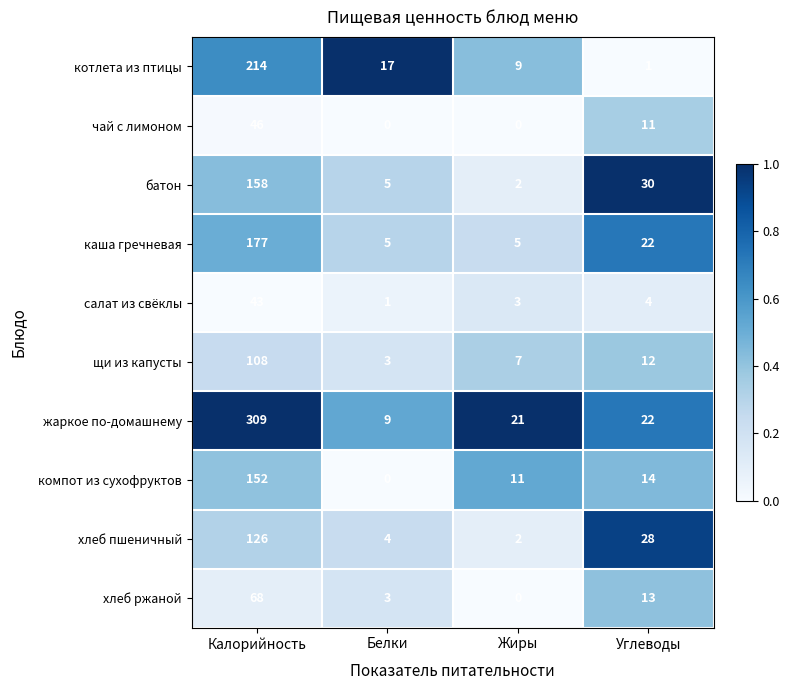

Is it true that чай с лимоном equals 11 at Углеводы?

True